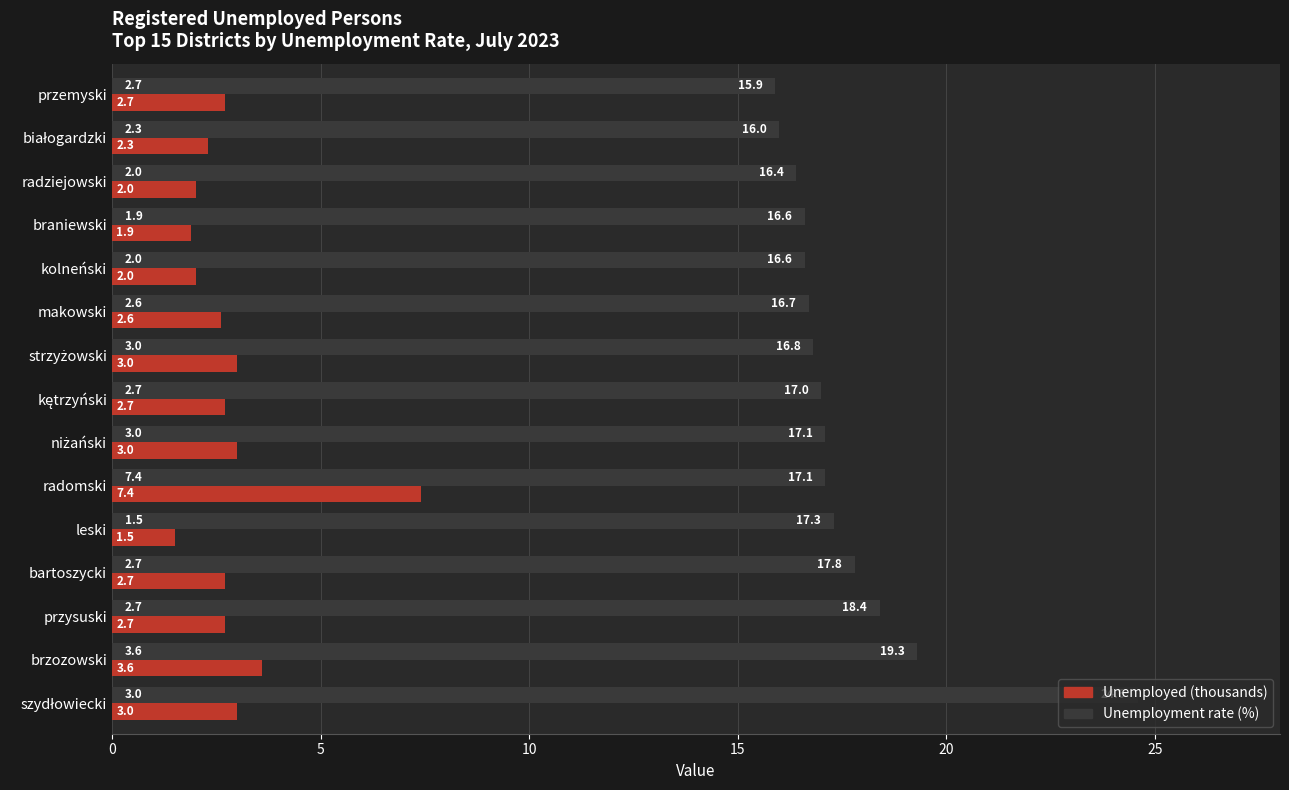

How many series are shown in this chart?

2